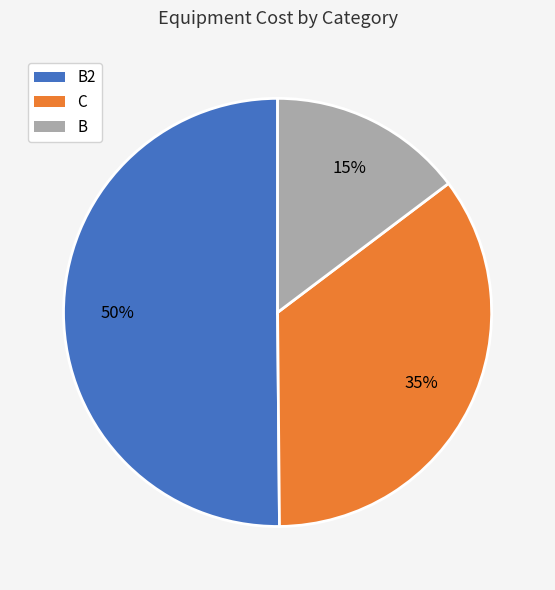

To the nearest percent, what is the difference between the largest and smallest slice percentages?

35%